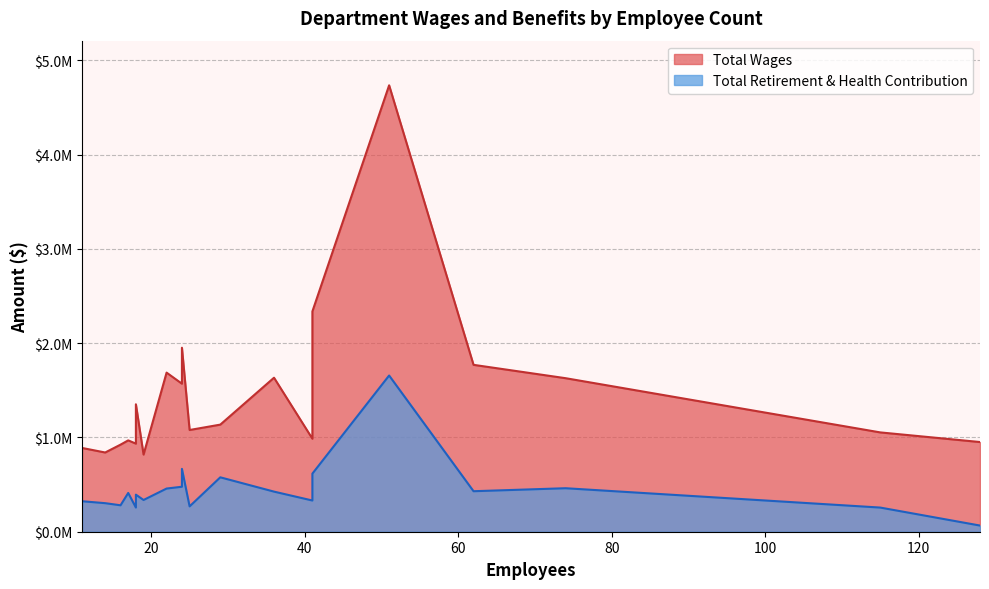

True or false: Total Wages has a value of 448651 at Financial Aid.

False